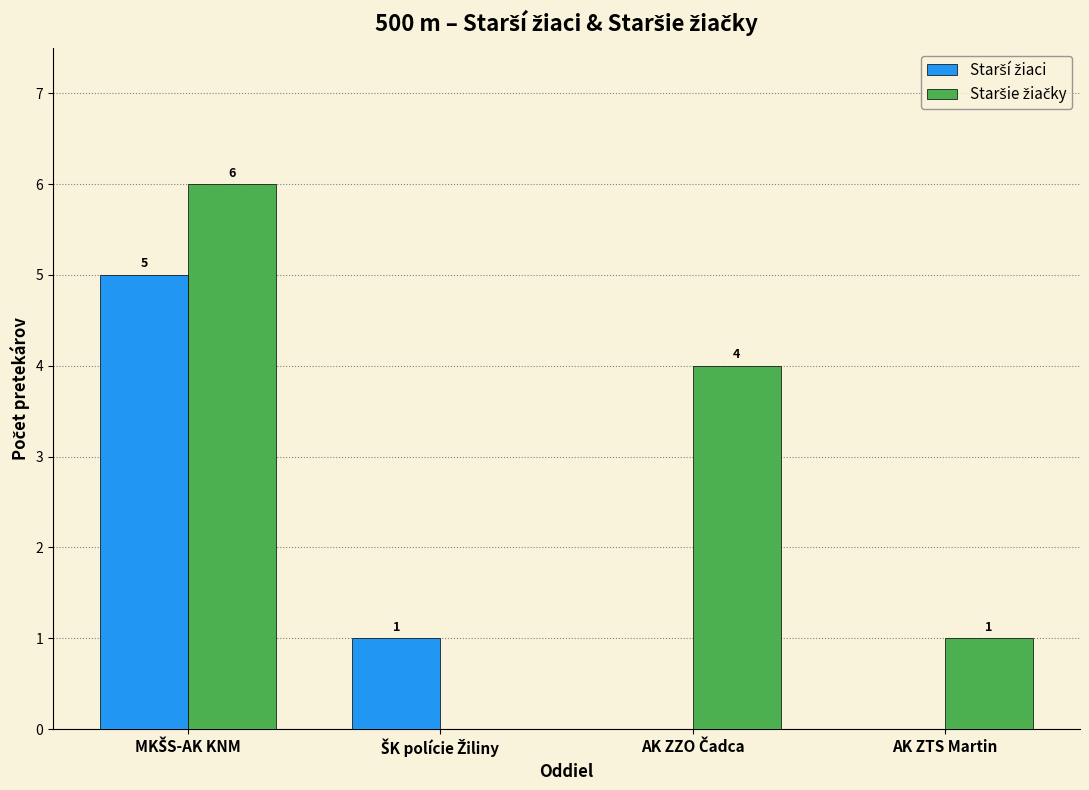

How many distinct data groups are displayed?

2